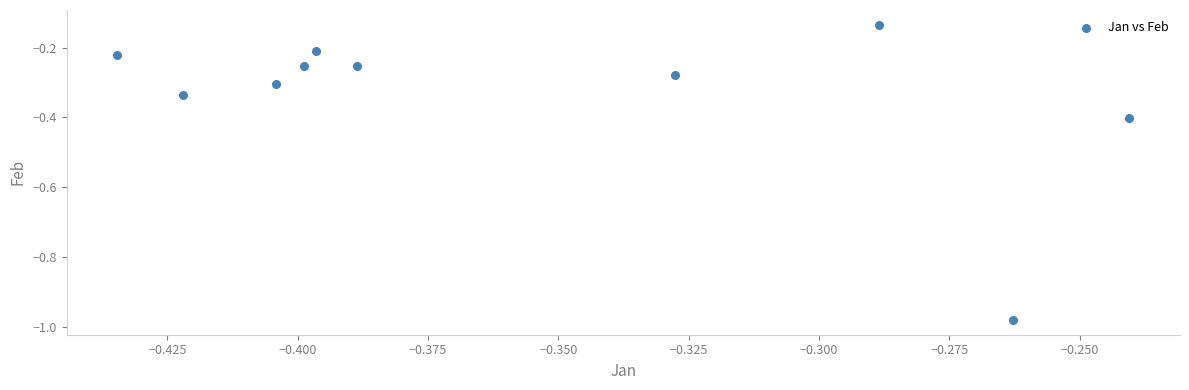

What is the average X value?

-0.4